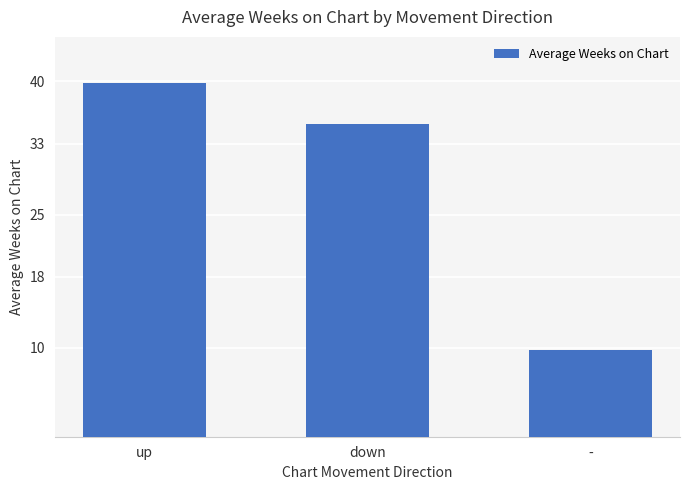

How many data points are less than 35?

1